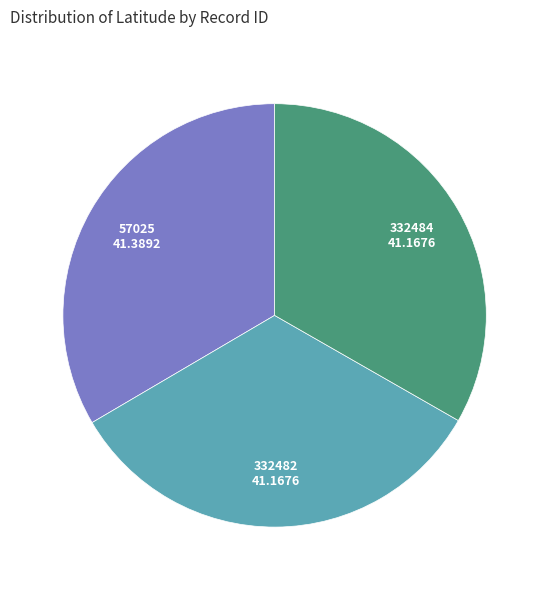

Is there a majority slice in this chart?

No